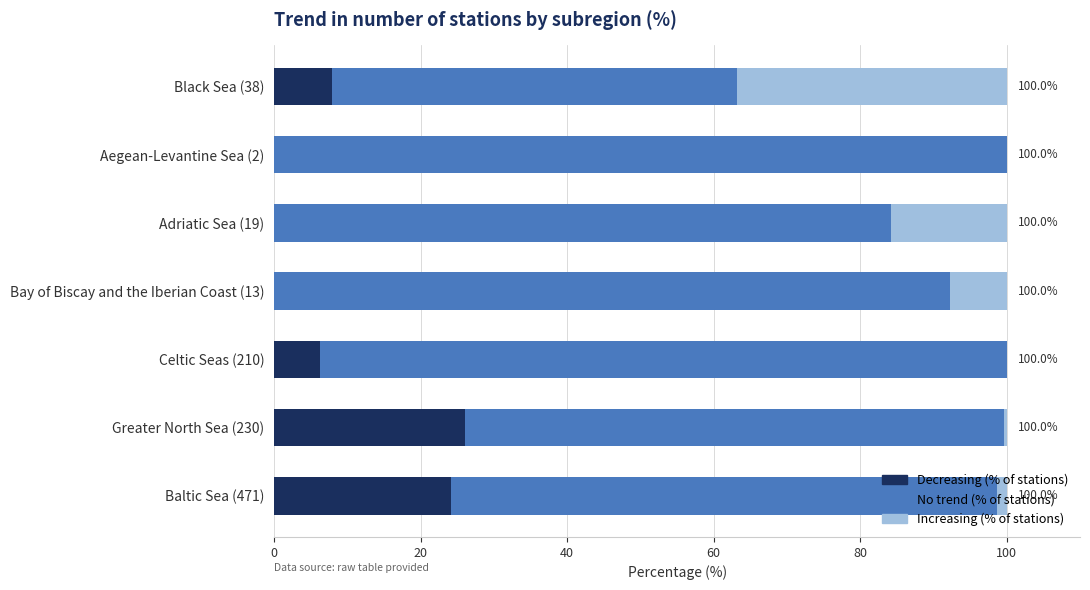

What is the highest value of the Decreasing (% of stations) series?

26.1